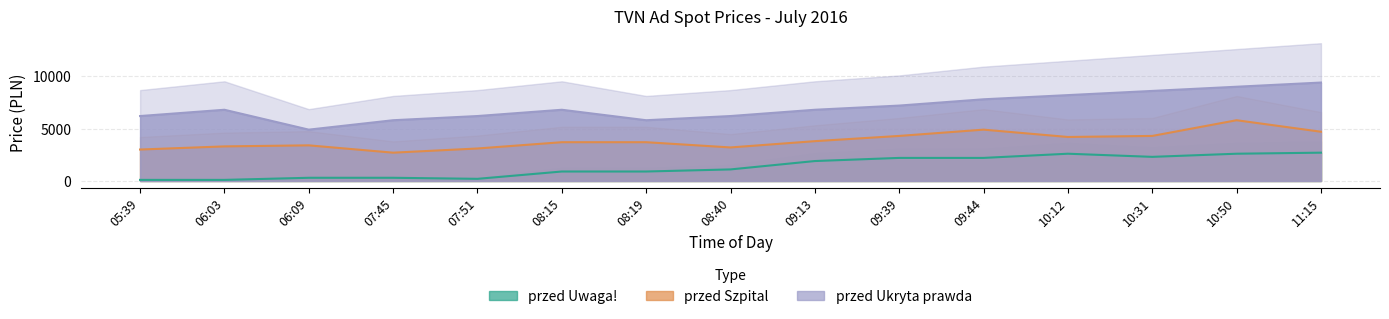

The value of przed Szpital at 06:09 is 934. True or false?

False